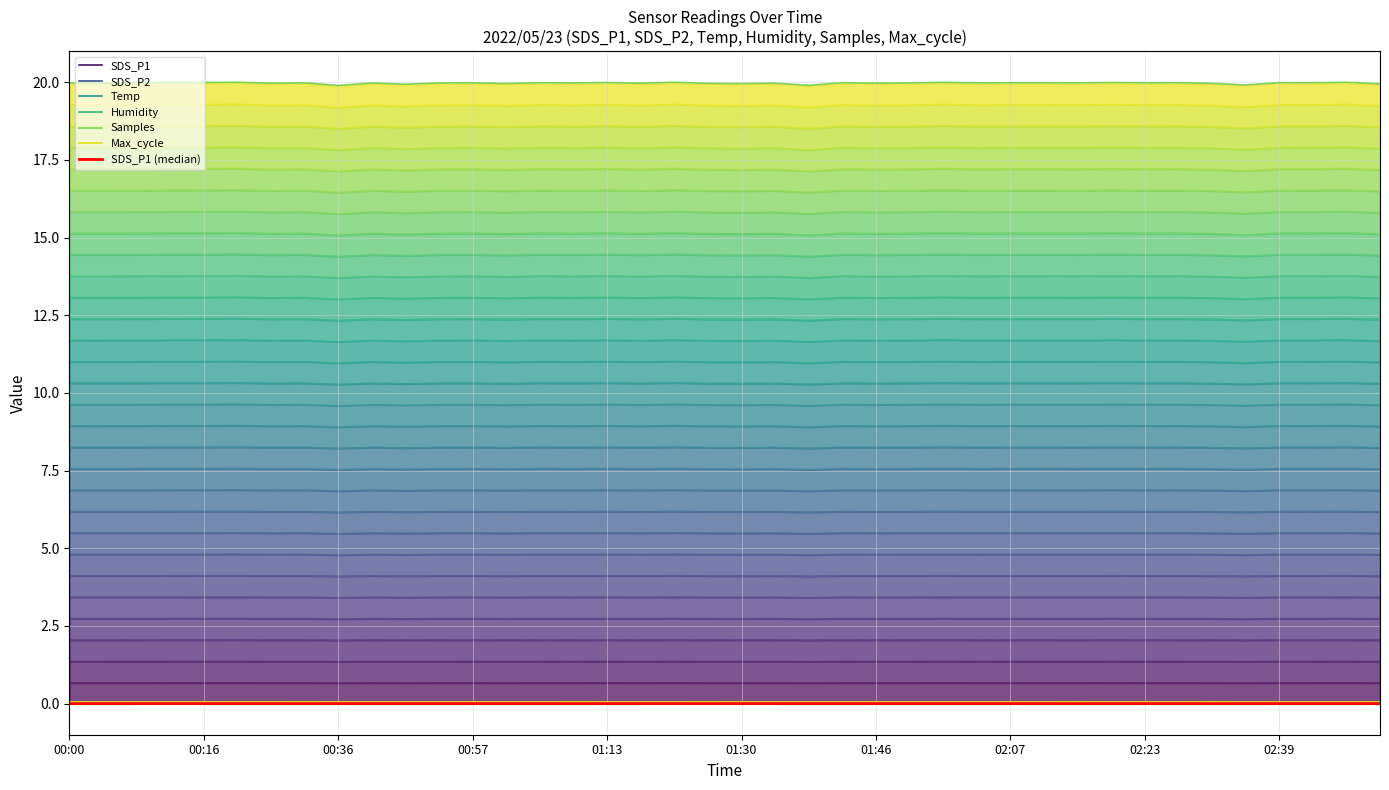

True or false: Samples has a value of 19.9 at 01:38.

True